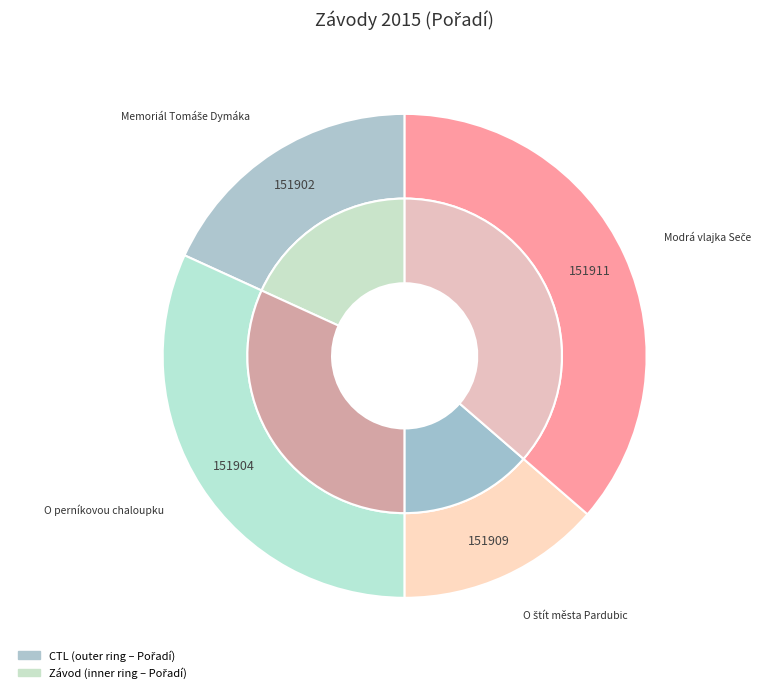

Is it true that 151902 is 9% of the pie?

False